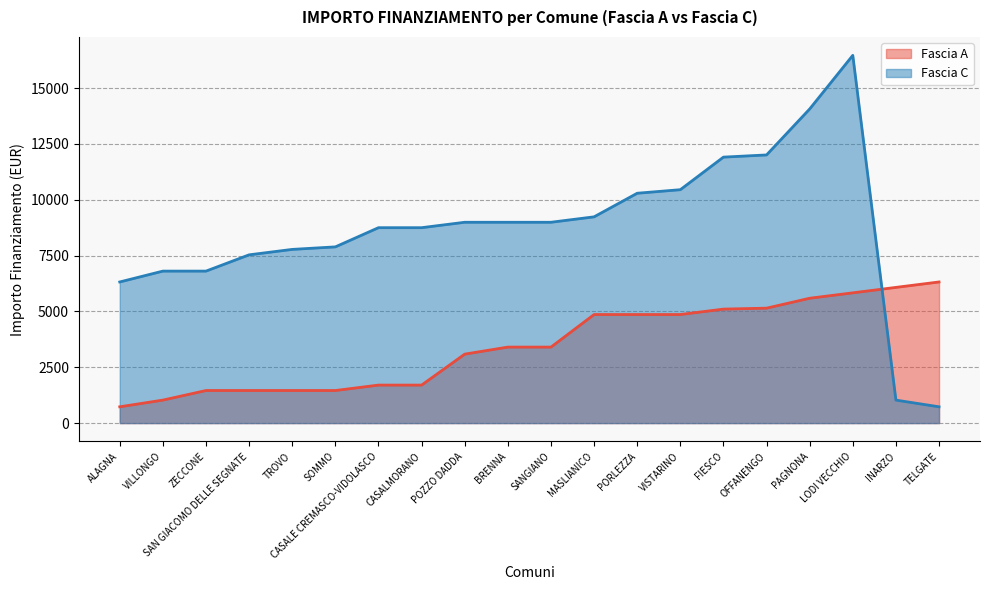

True or false: Fascia C and Fascia A intersect in this chart.

True